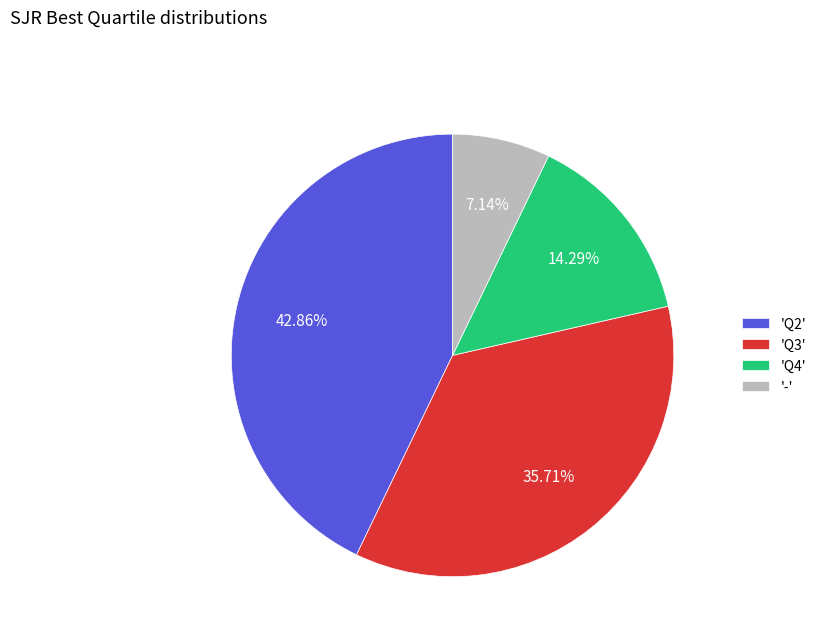

Between '-' and 'Q2', which is larger?

'Q2'